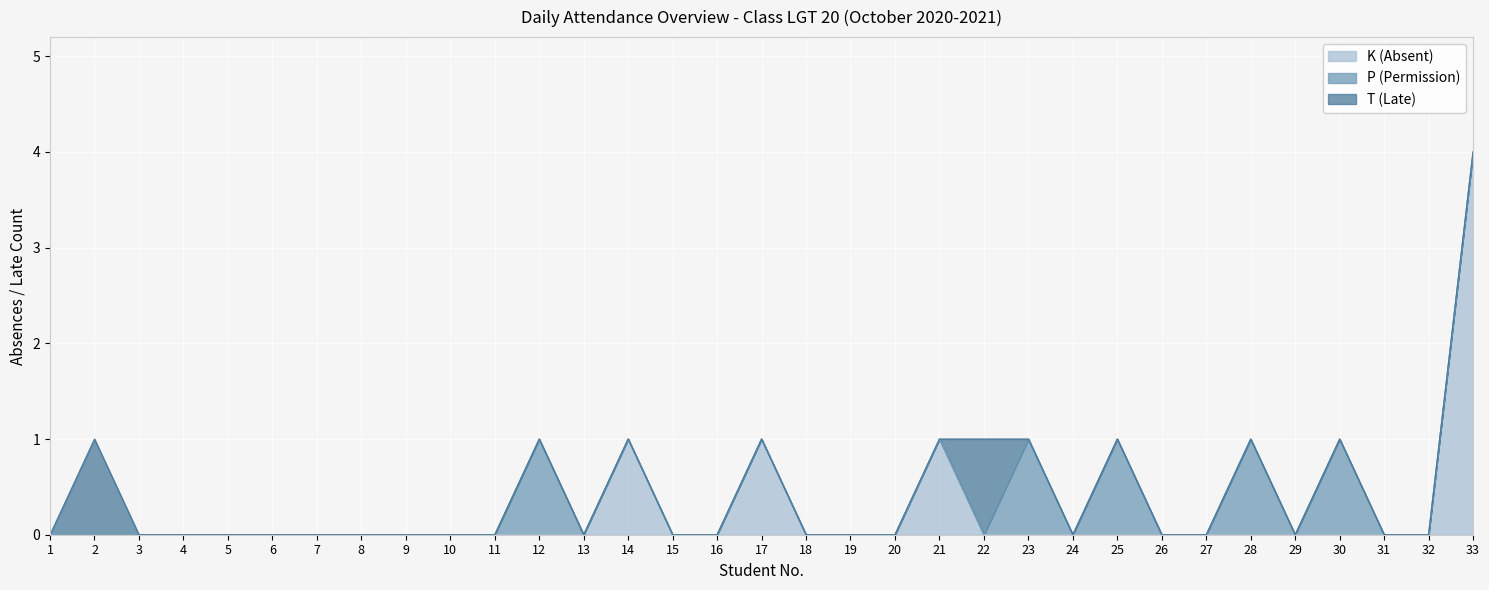

List the series in order of their overall mean, lowest first.

T (Late), P (Permission), K (Absent)